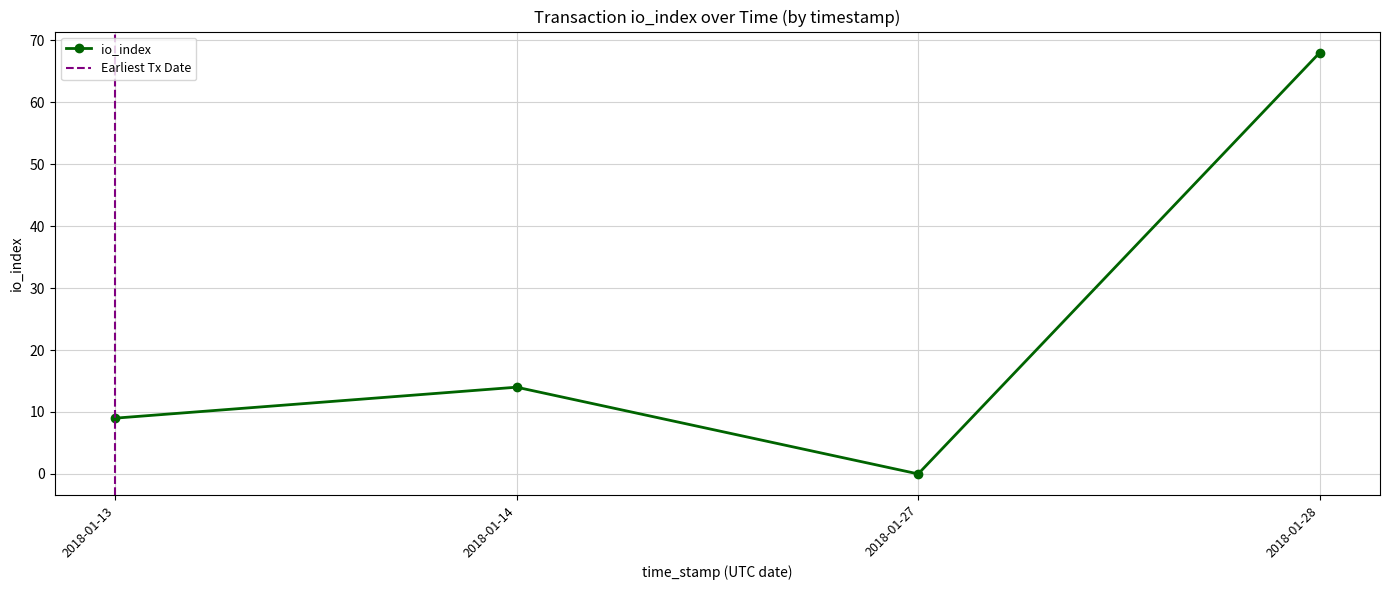

List the labels in order of io_index value, largest first.

2018-01-28, 2018-01-14, 2018-01-13, 2018-01-27